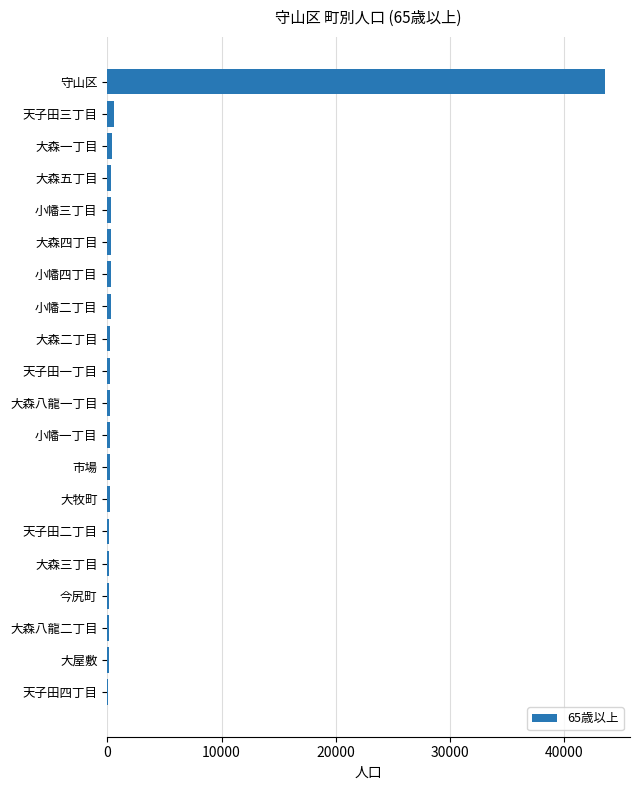

What is the maximum value shown in the chart?

43558